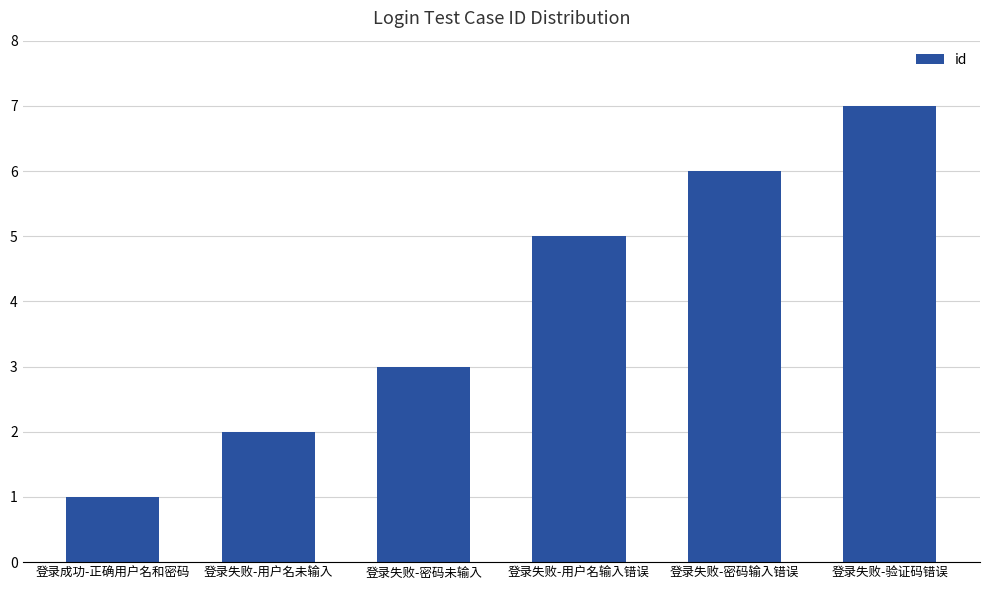

What is the value of the 4th bar from the left?

5